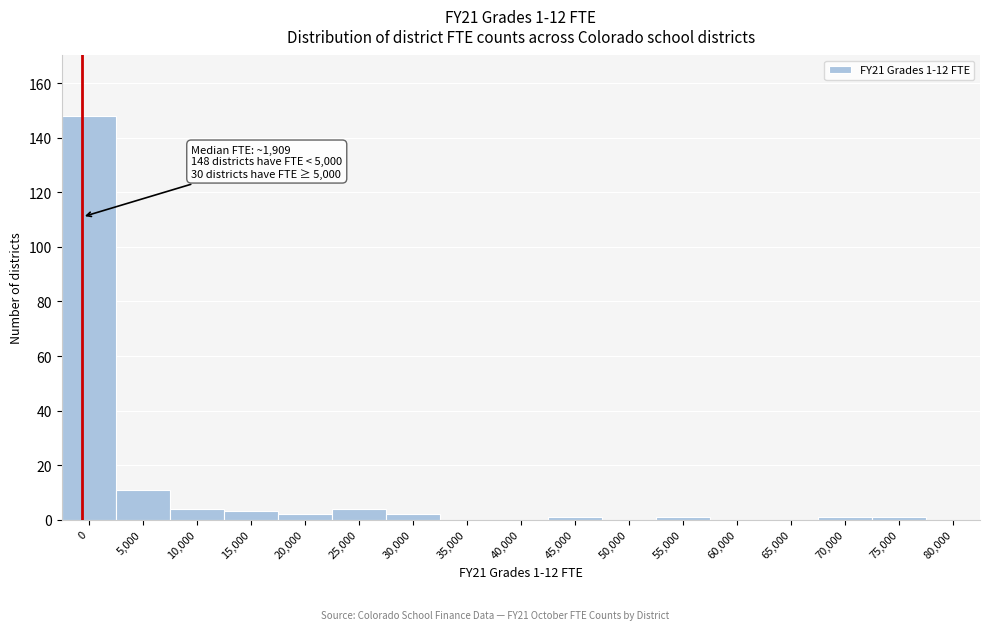

Reading left to right, list all the values displayed in this chart.

0=148	5,000=11	10,000=4	15,000=3	20,000=2	25,000=4	30,000=2	35,000=0	40,000=0	45,000=1	50,000=0	55,000=1	60,000=0	65,000=0	70,000=1	75,000=1	80,000=0